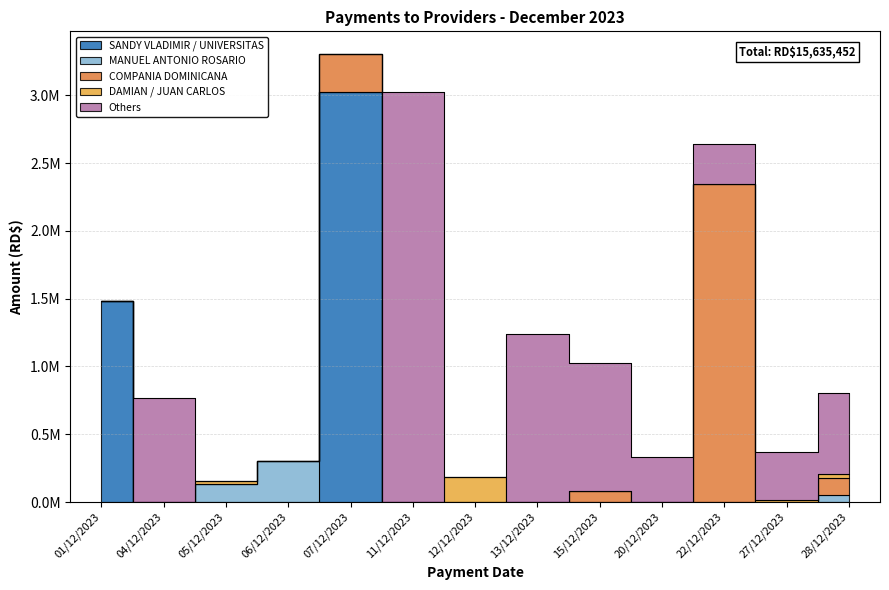

Where is MANUEL ANTONIO ROSARIO nearest to the value 150268?

05/12/2023